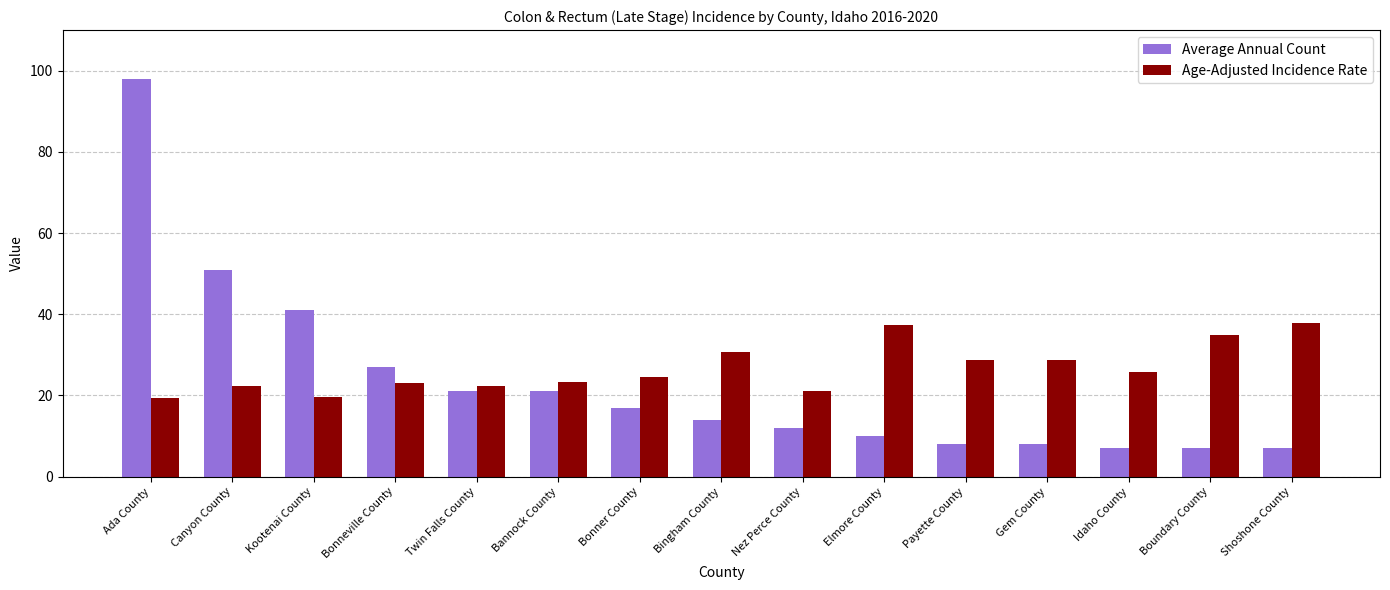

Rank the series by their average value, from lowest to highest.

Average Annual Count, Age-Adjusted Incidence Rate